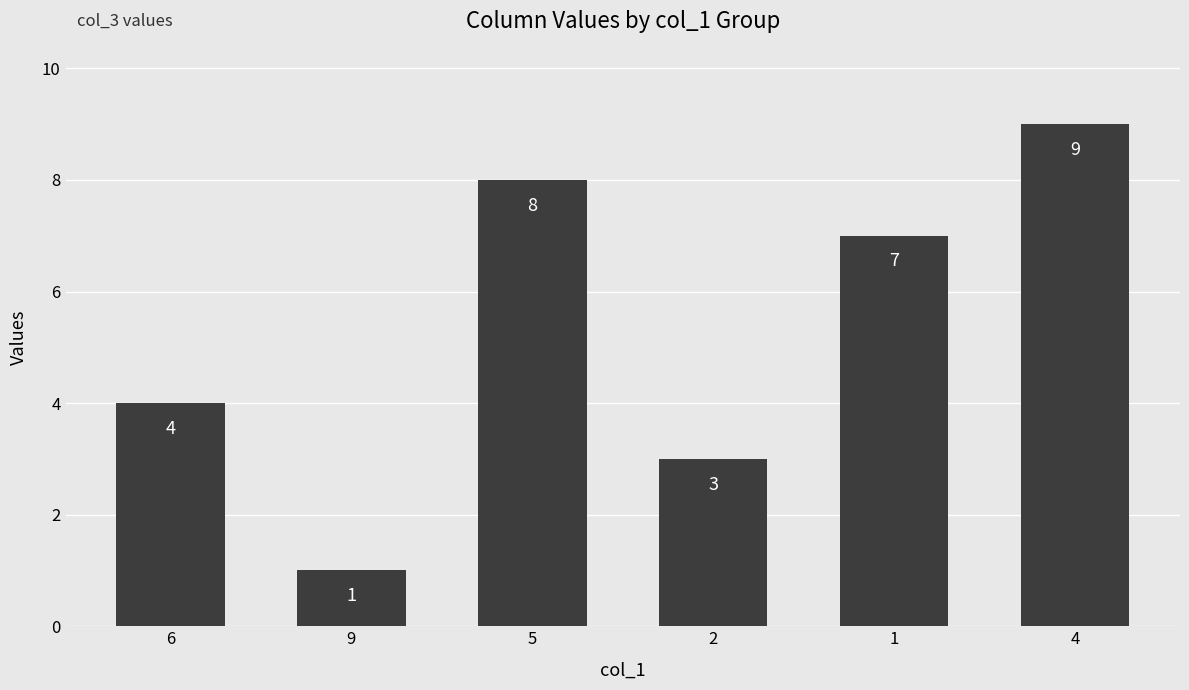

List the labels in order of value, smallest first.

9, 2, 6, 1, 5, 4